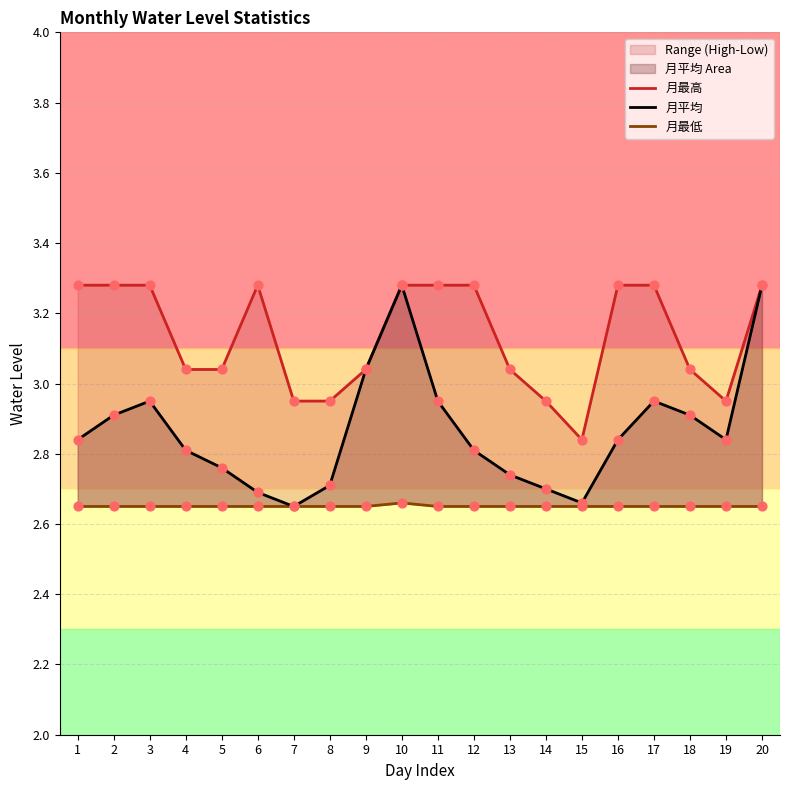

Which series reaches the minimum Y coordinate?

月平均